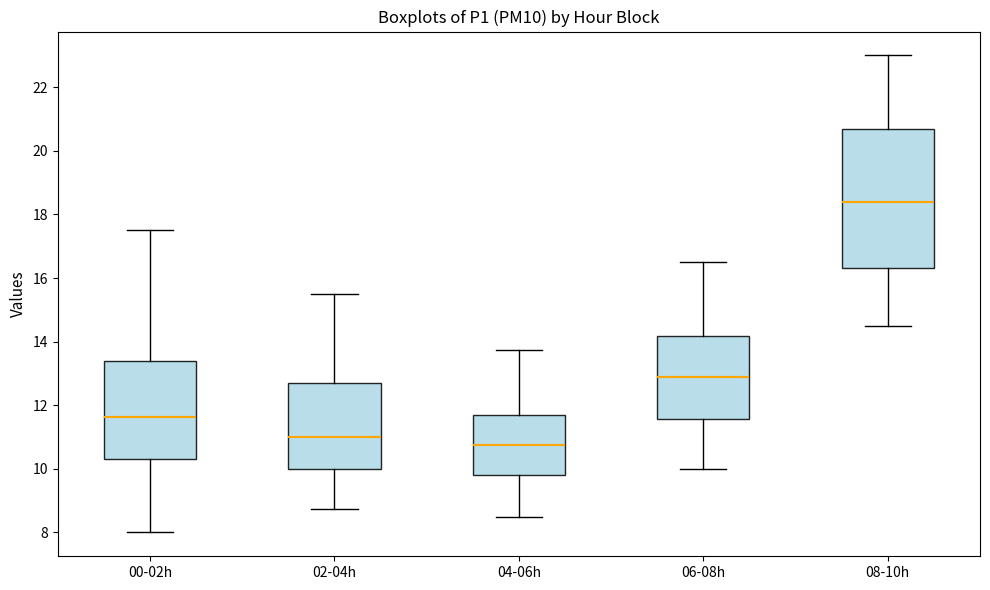

Reading left to right, read every box against the y-axis: the position of its median line, the range the box covers, and the ends of its whiskers. The values are not printed on the chart, so give them approximately, as read against the axis.

00-02h: median 11.6, box 10.4 to 13.4, whiskers 8.0 to 17.6
02-04h: median 11.0, box 10.0 to 12.6, whiskers 8.8 to 15.6
04-06h: median 10.8, box 9.8 to 11.6, whiskers 8.6 to 13.8
06-08h: median 12.8, box 11.6 to 14.2, whiskers 10.0 to 16.6
08-10h: median 18.4, box 16.4 to 20.6, whiskers 14.6 to 23.0